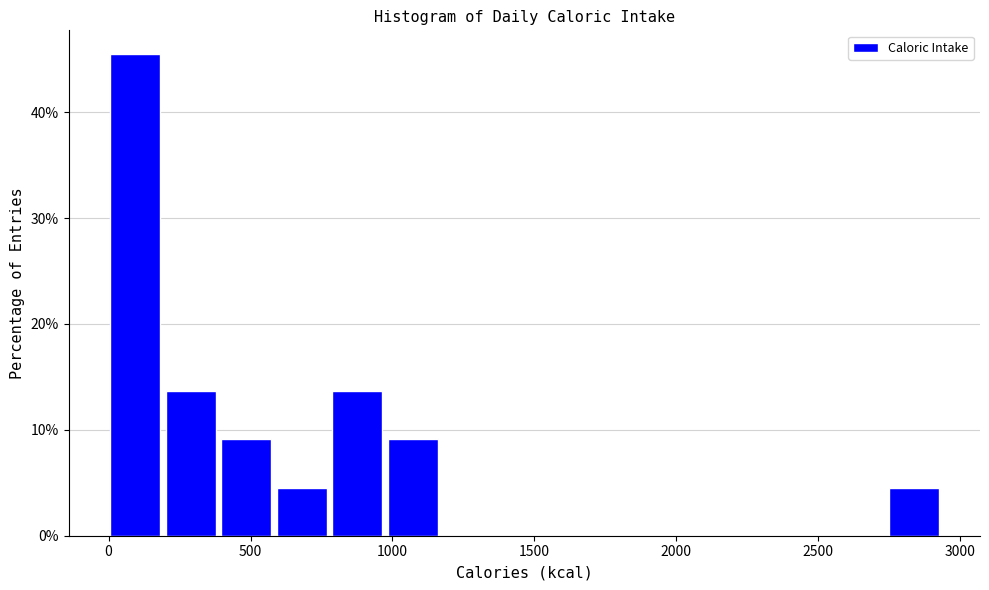

Around what value on the x-axis is the tallest bar? Give the approximate position of its centre, as read against the axis.

100